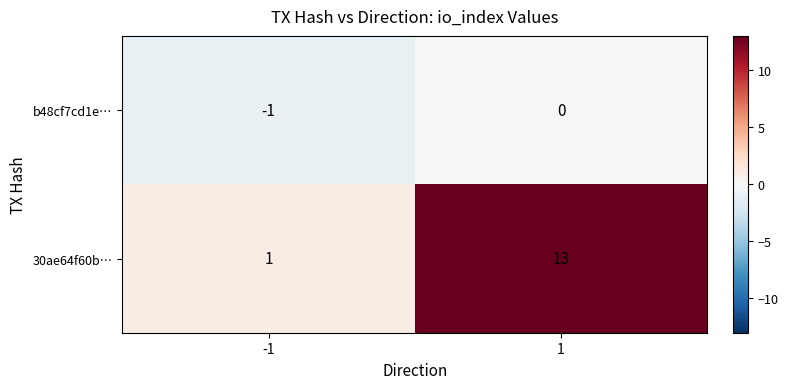

Rank the series by their average value, from highest to lowest.

30ae64f60b…, b48cf7cd1e…